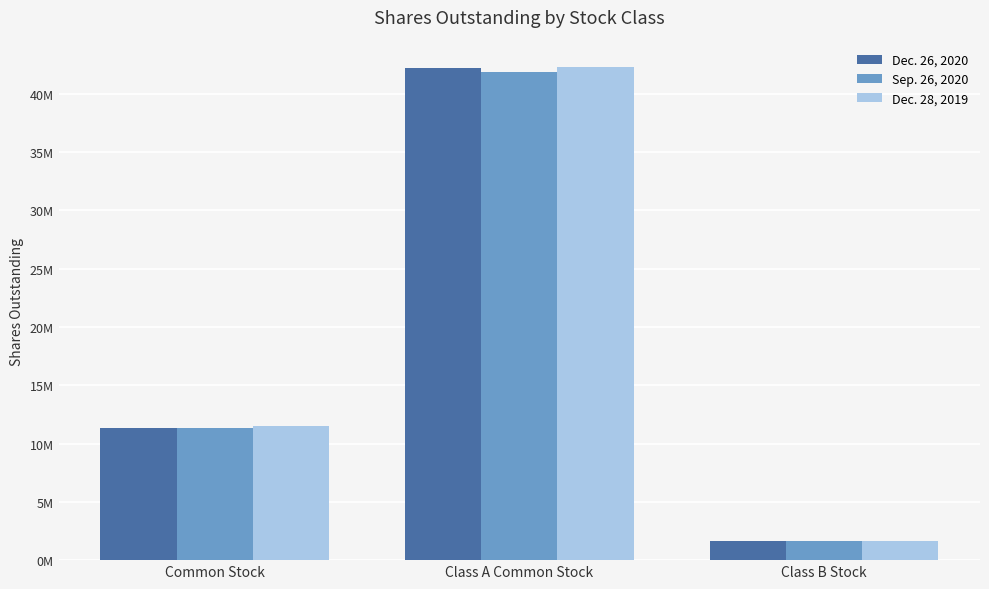

What are all the series names shown in the legend?

Dec. 26, 2020, Sep. 26, 2020, Dec. 28, 2019